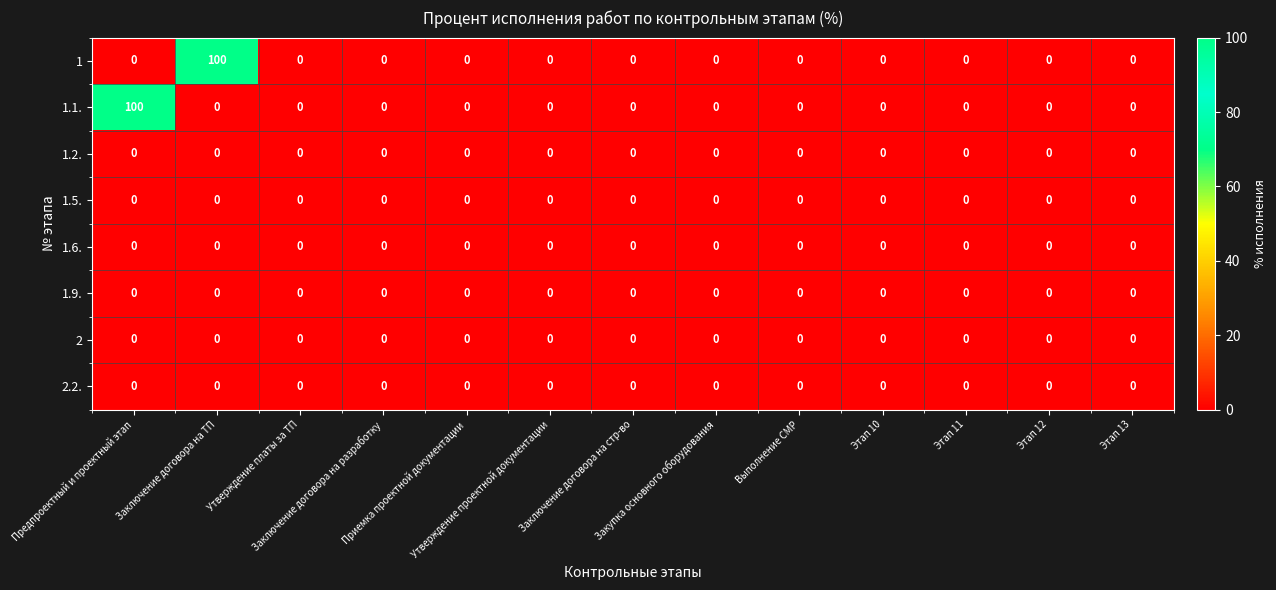

How many data points does each series have?

13